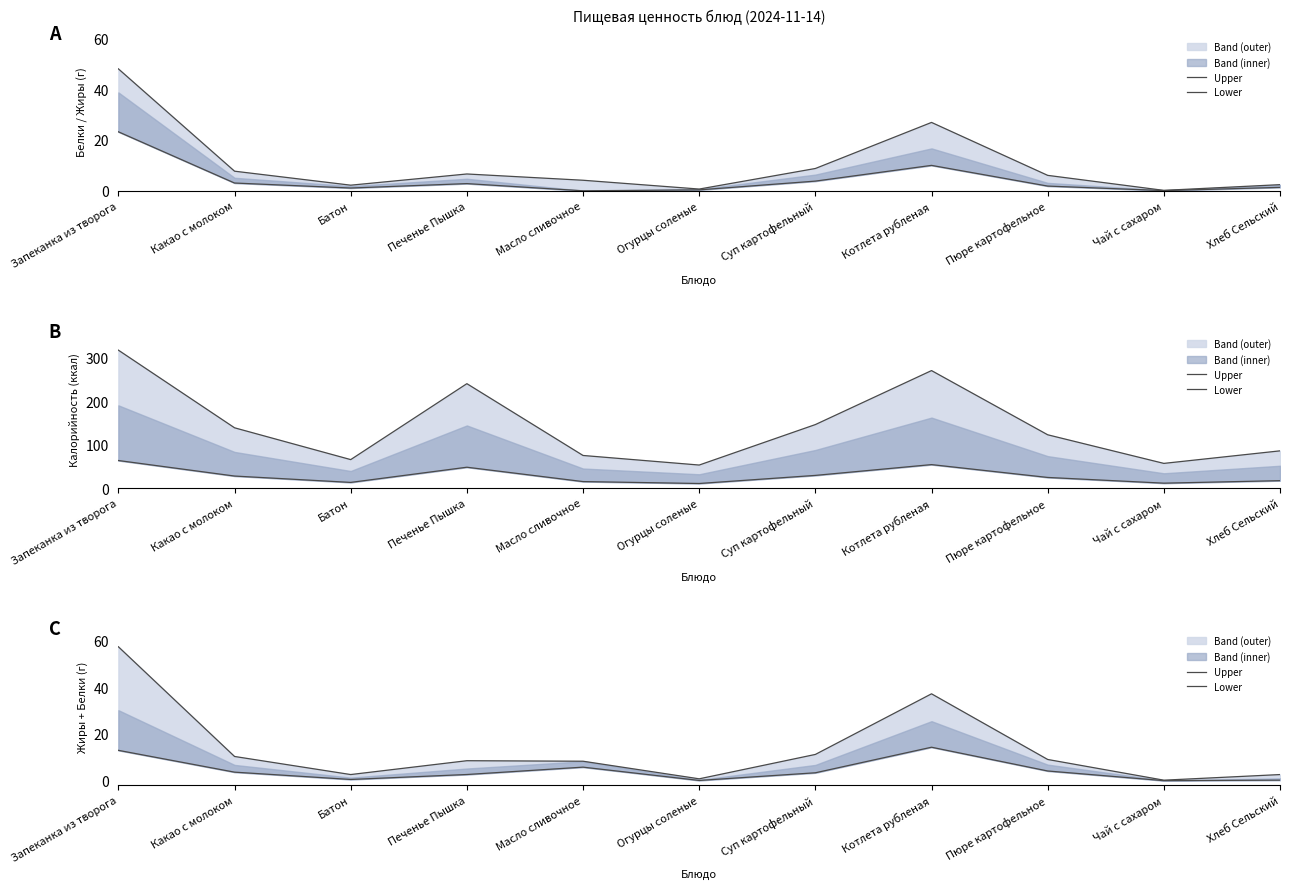

At which label does Upper first exceed 8?

Запеканка из творога